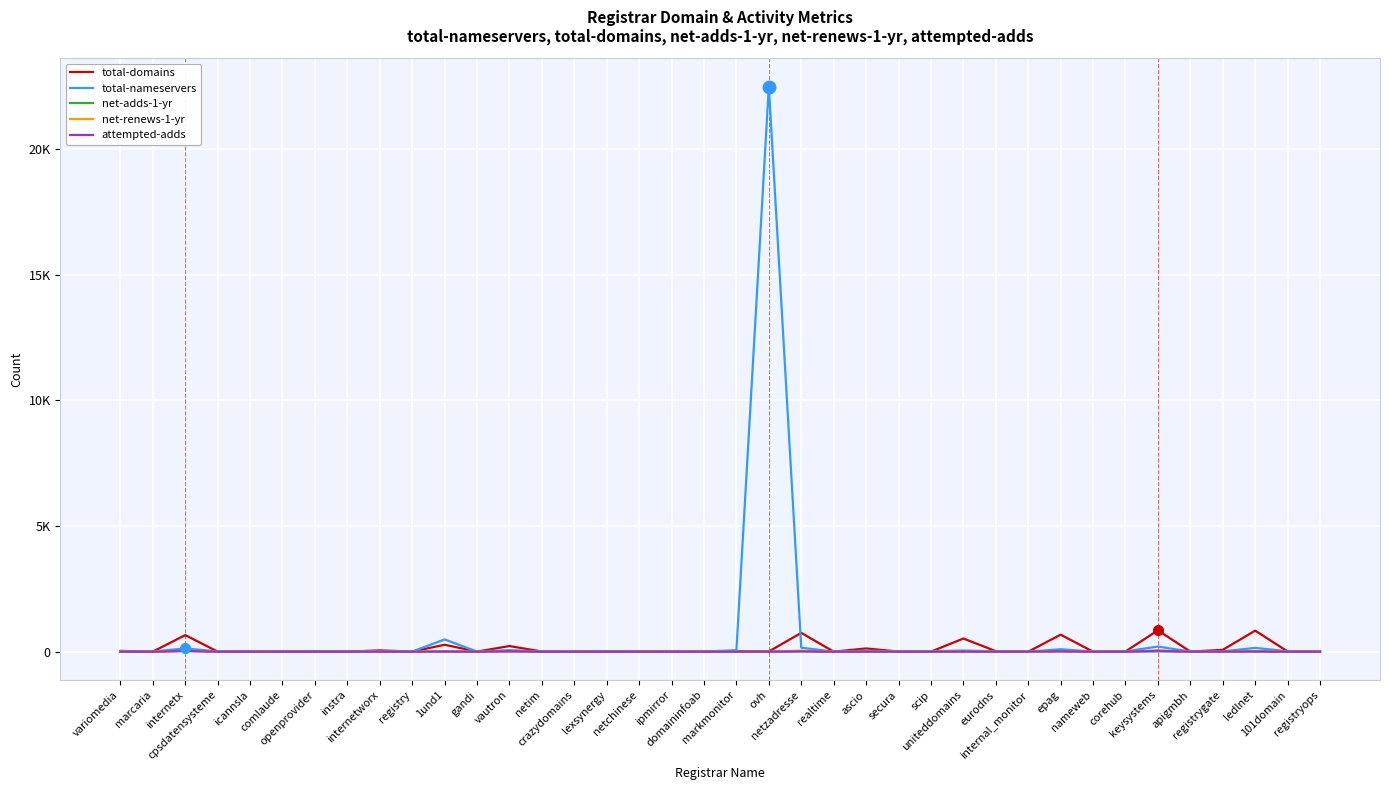

Does the chart display data point markers on the line(s)?

No